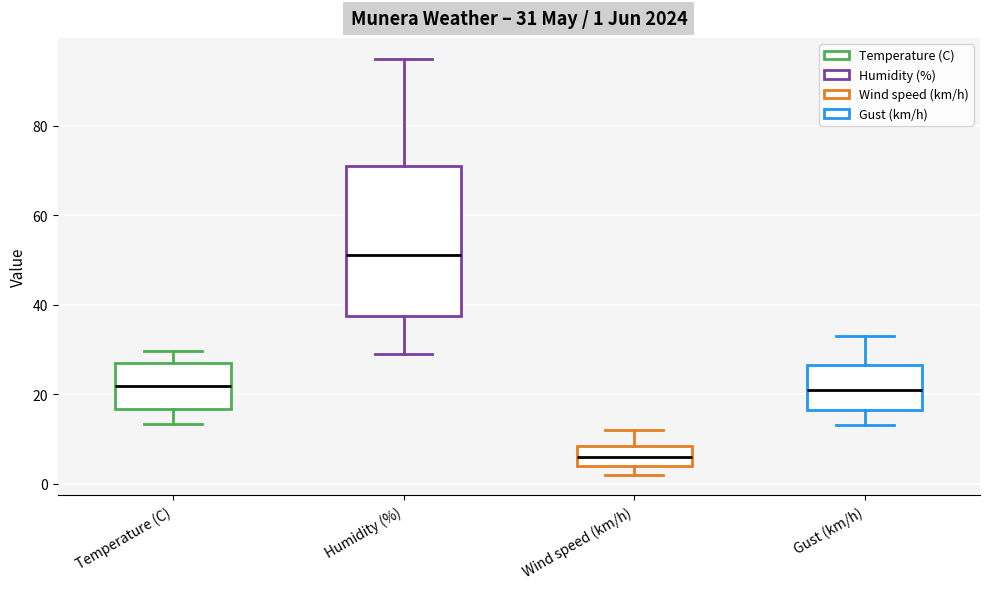

Which box is the tallest, from its lower edge to its upper edge?

Humidity (%)